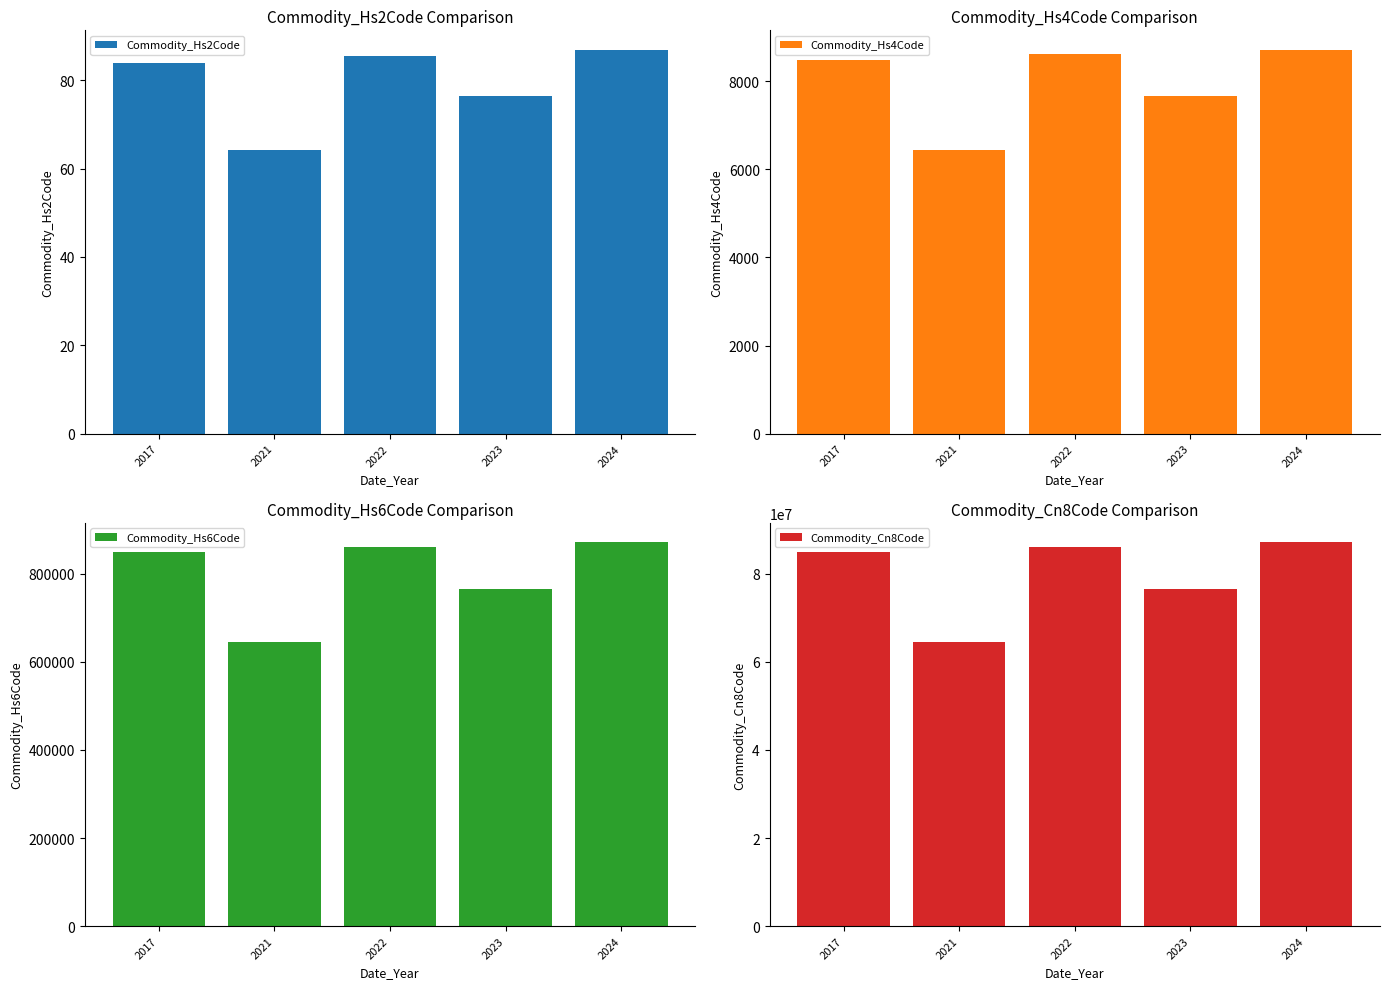

How many series are shown in this chart?

4